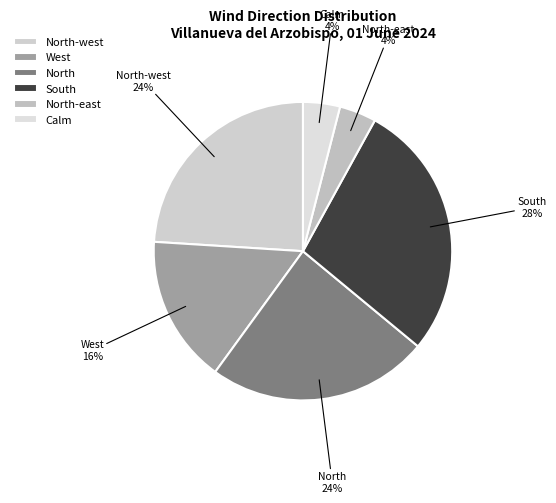

To the nearest percent, what portion does North-west represent?

24%